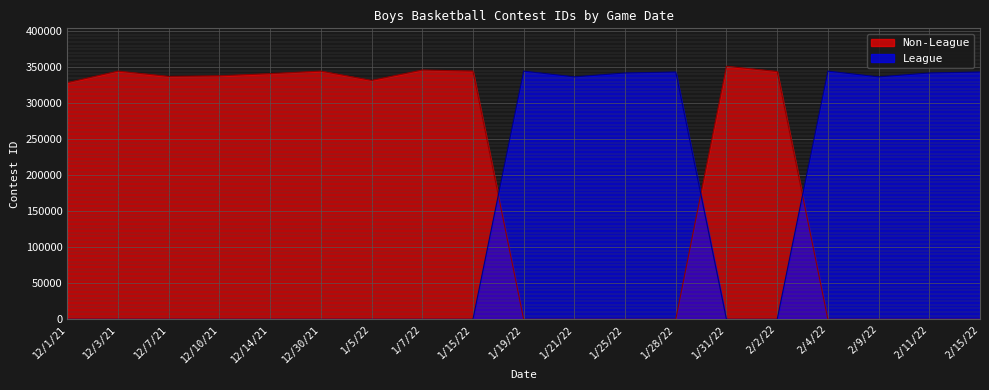

What is the difference between the maximum and second lowest values in the Non-League series?

351397